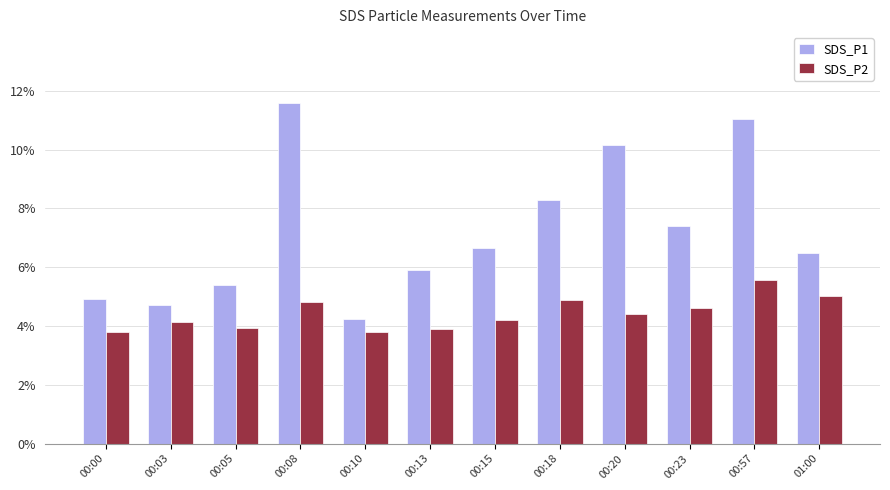

How many bars are there in total?

24